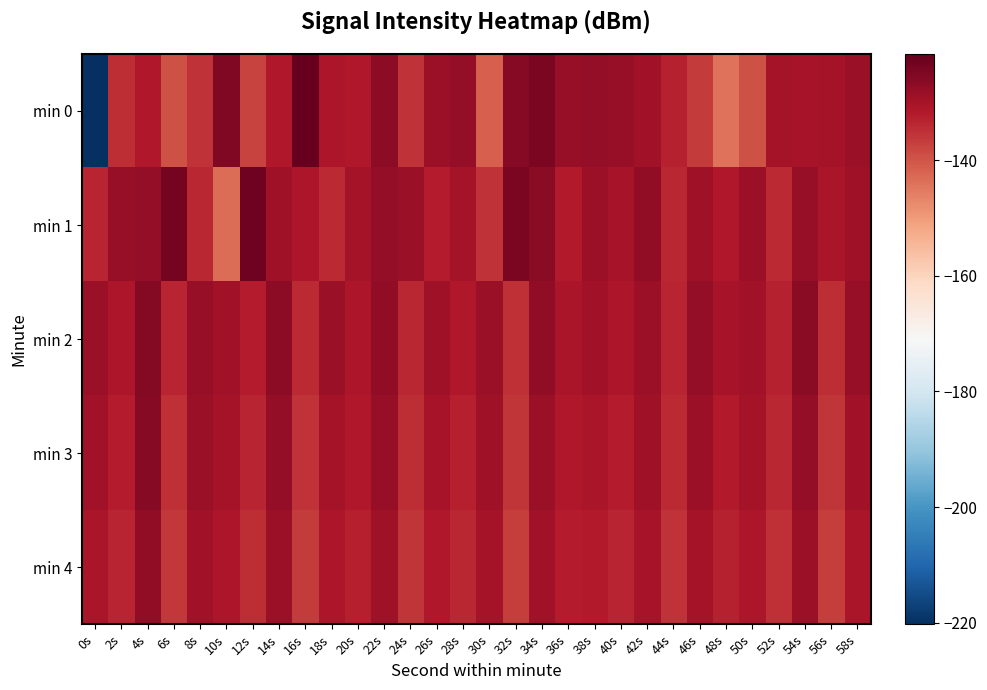

At which category does the chart reach its minimum across all series?

0s